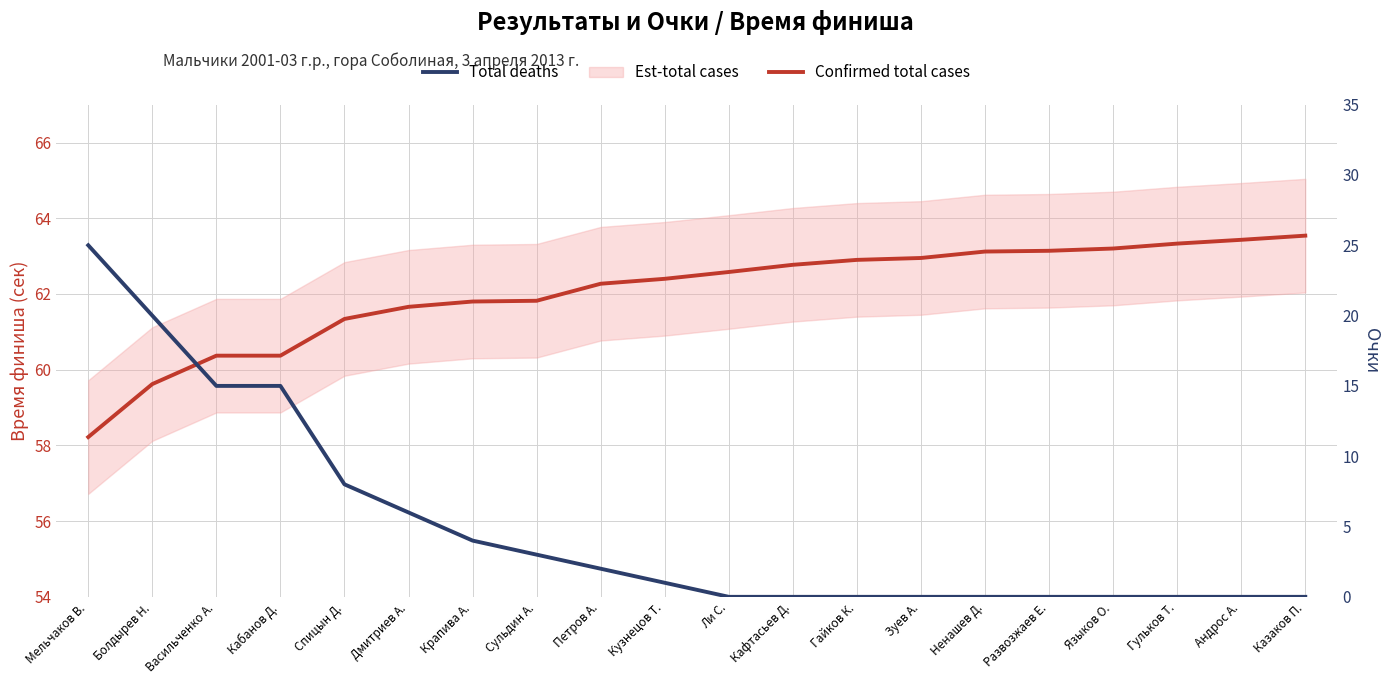

Reading right to left, extract all data points from this chart.

Confirmed total cases: Казаков П.=63.5	Андрос А.=63.4	Гульков Т.=63.3	Языков О.=63.2	Развозжаев Е.=63.1	Ненашев Д.=63.1	Зуев А.=63.0	Гайков К.=62.9	Кафтасьев Д.=62.8	Ли С.=62.6	Кузнецов Т.=62.4	Петров А.=62.3	Сульдин А.=61.8	Крапива А.=61.8	Дмитриев А.=61.7	Спицын Д.=61.3	Кабанов Д.=60.4	Васильченко А.=60.4	Болдырев Н.=59.6	Мельчаков В.=58.2
Total deaths: Казаков П.=0.0	Андрос А.=0.0	Гульков Т.=0.0	Языков О.=0.0	Развозжаев Е.=0.0	Ненашев Д.=0.0	Зуев А.=0.0	Гайков К.=0.0	Кафтасьев Д.=0.0	Ли С.=0.0	Кузнецов Т.=1.0	Петров А.=2.0	Сульдин А.=3.0	Крапива А.=4.0	Дмитриев А.=6.0	Спицын Д.=8.0	Кабанов Д.=15.0	Васильченко А.=15.0	Болдырев Н.=20.0	Мельчаков В.=25.0